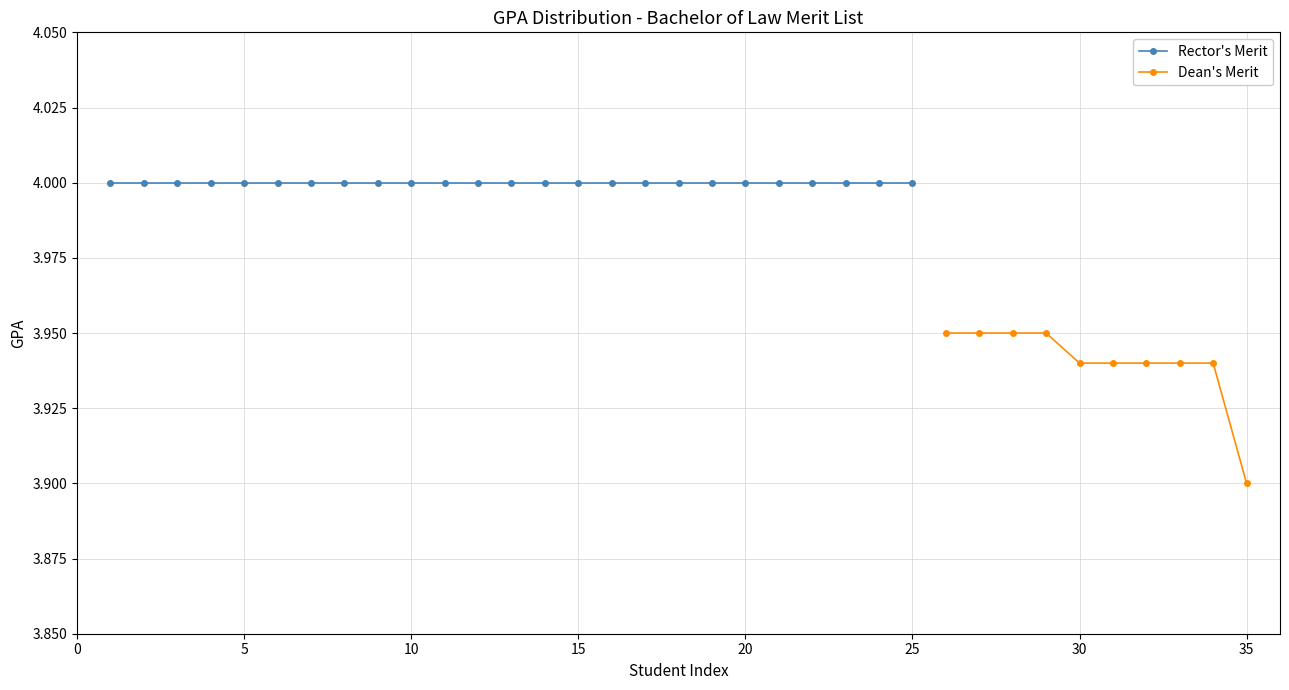

At which label is Dean's Merit closest to 3?

35